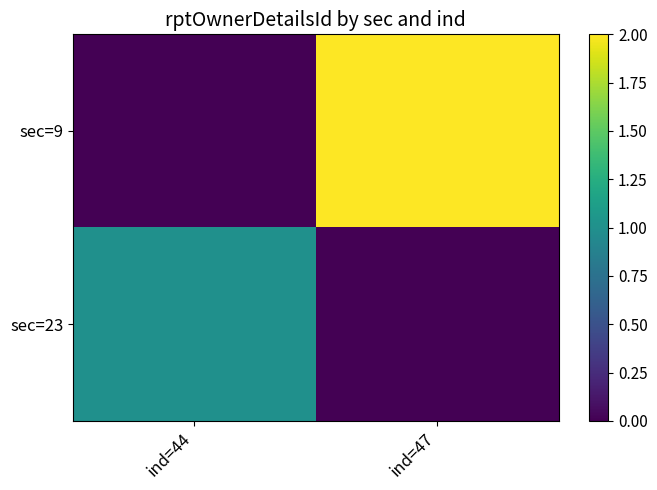

What is the difference between the highest and lowest values at ind=44?

1